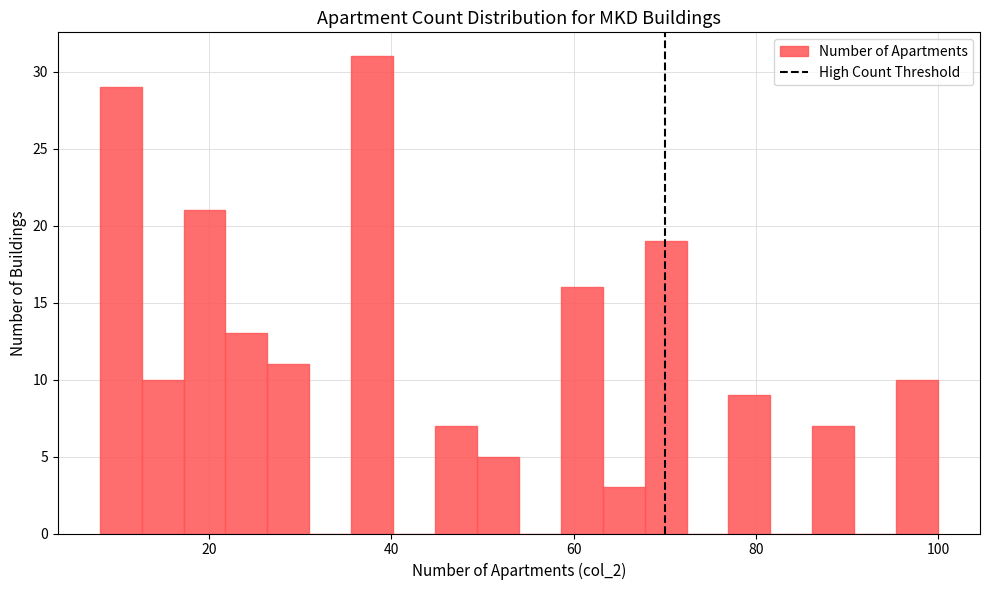

Around what value on the x-axis is the tallest bar? Give the approximate position of its centre, as read against the axis.

38